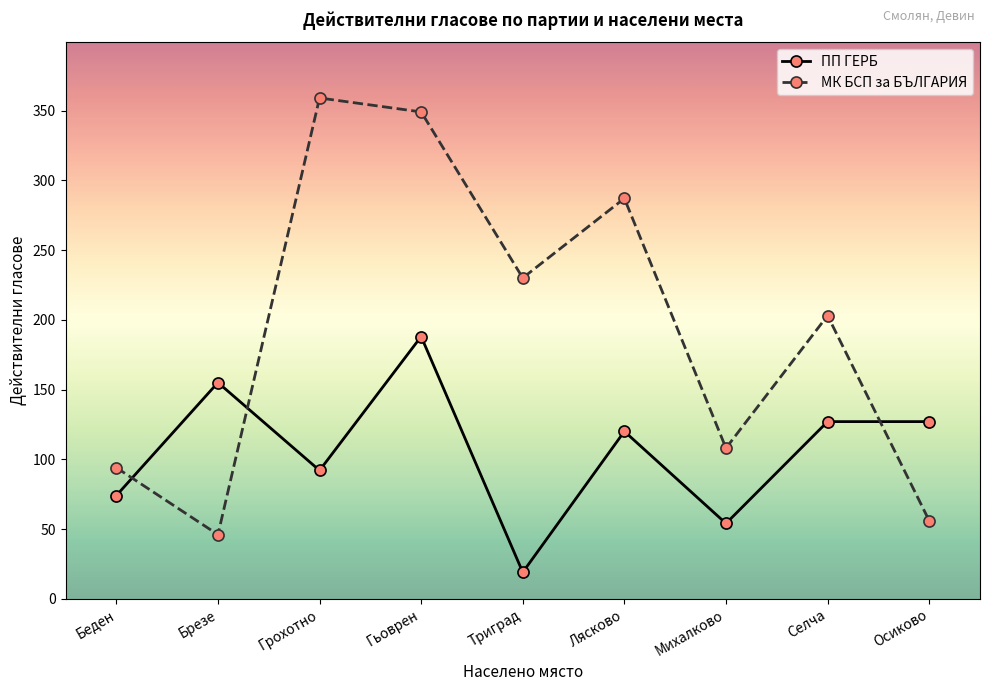

What is the label of the 2nd point from the right?

Селча